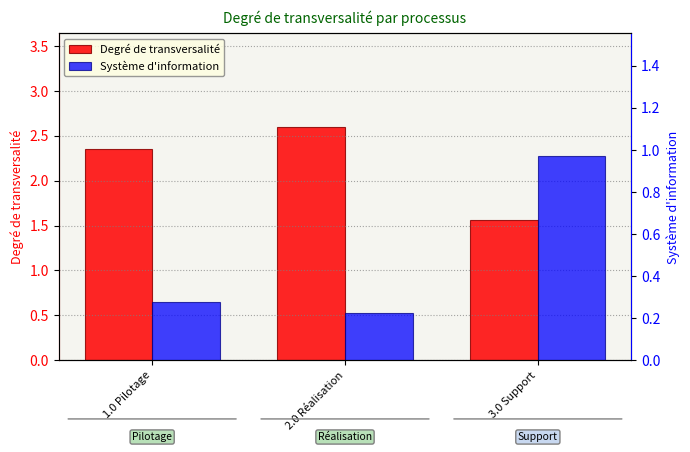

At which label is Système d'information closest to 0?

2.0 Réalisation